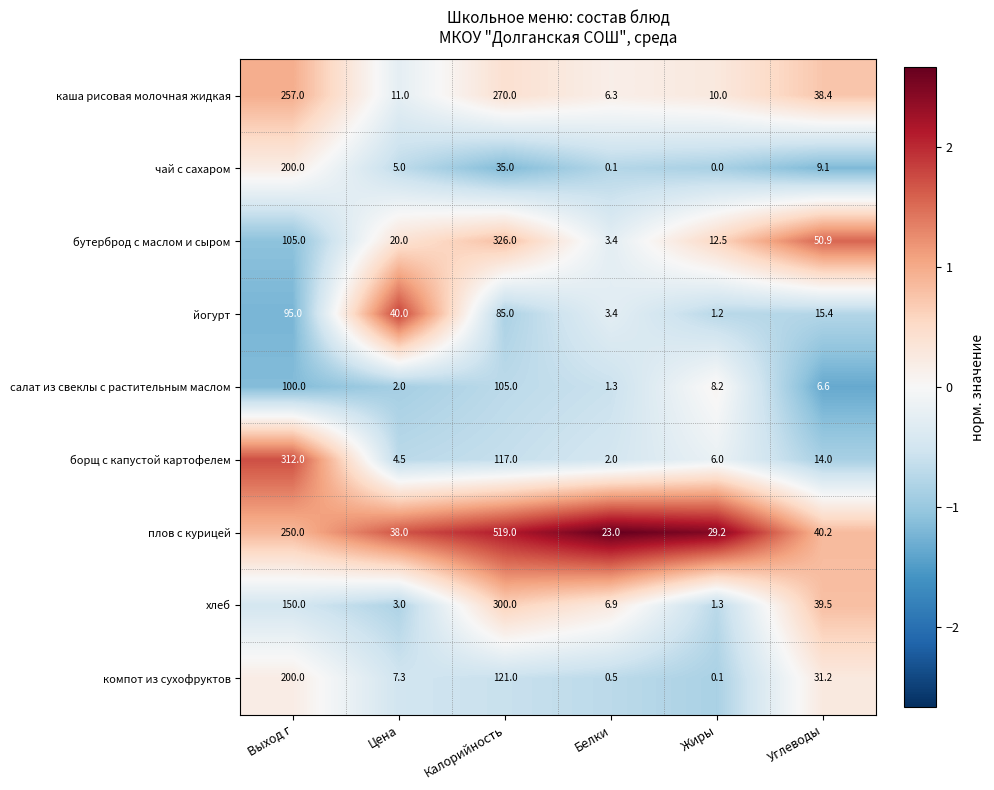

Which series has the largest range (max minus min)?

плов с курицей